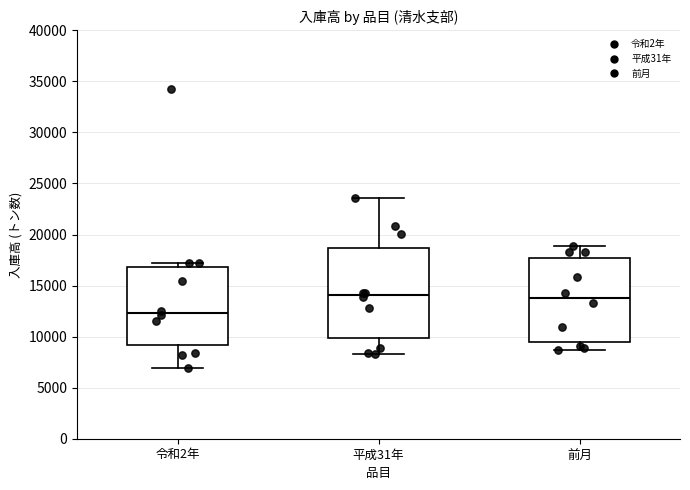

Comparing the boxes themselves (not the whiskers), which one is the tallest?

平成31年